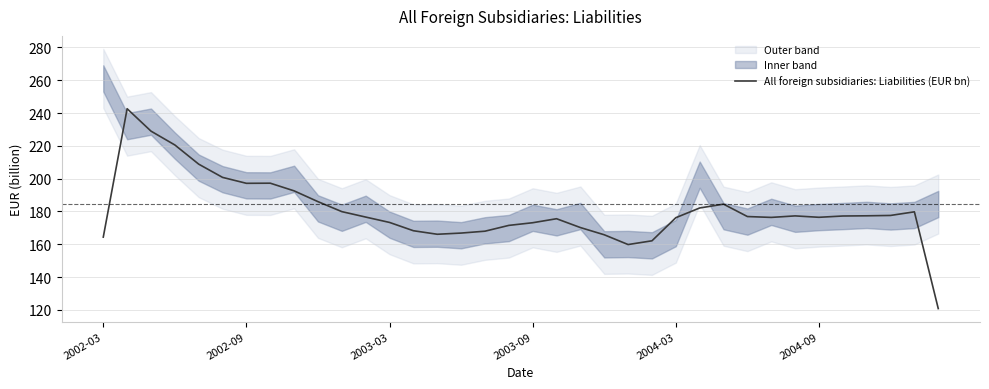

What is the sum of the values at 32 and 17?

348.9